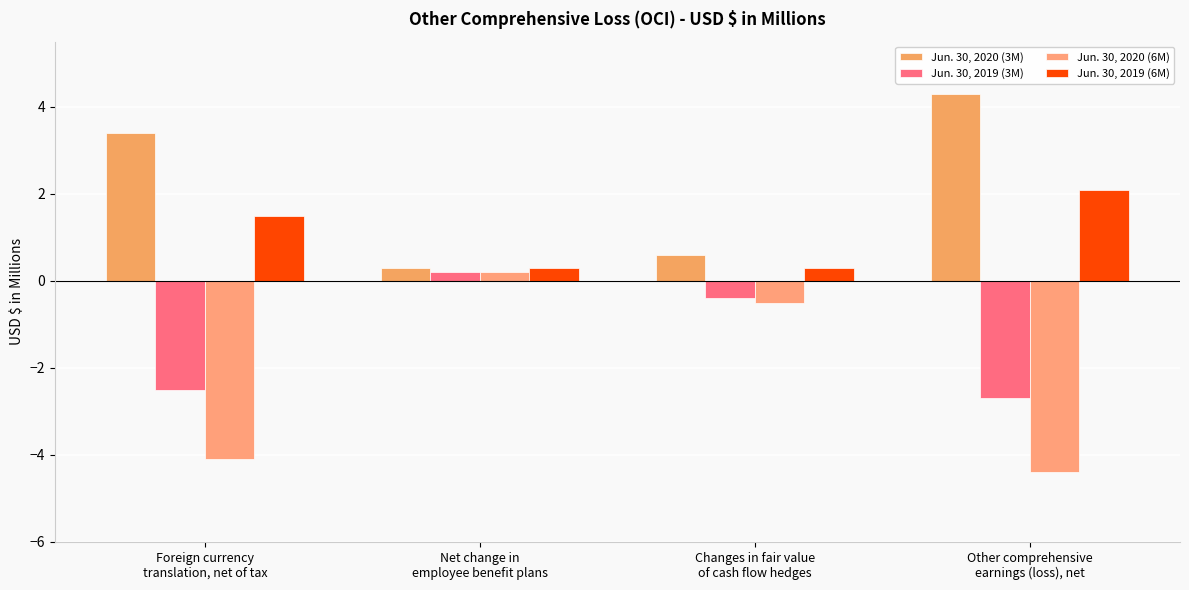

The Jun. 30, 2020 (6M) series shows -4.4 at Other comprehensive
earnings (loss), net. True or false?

True